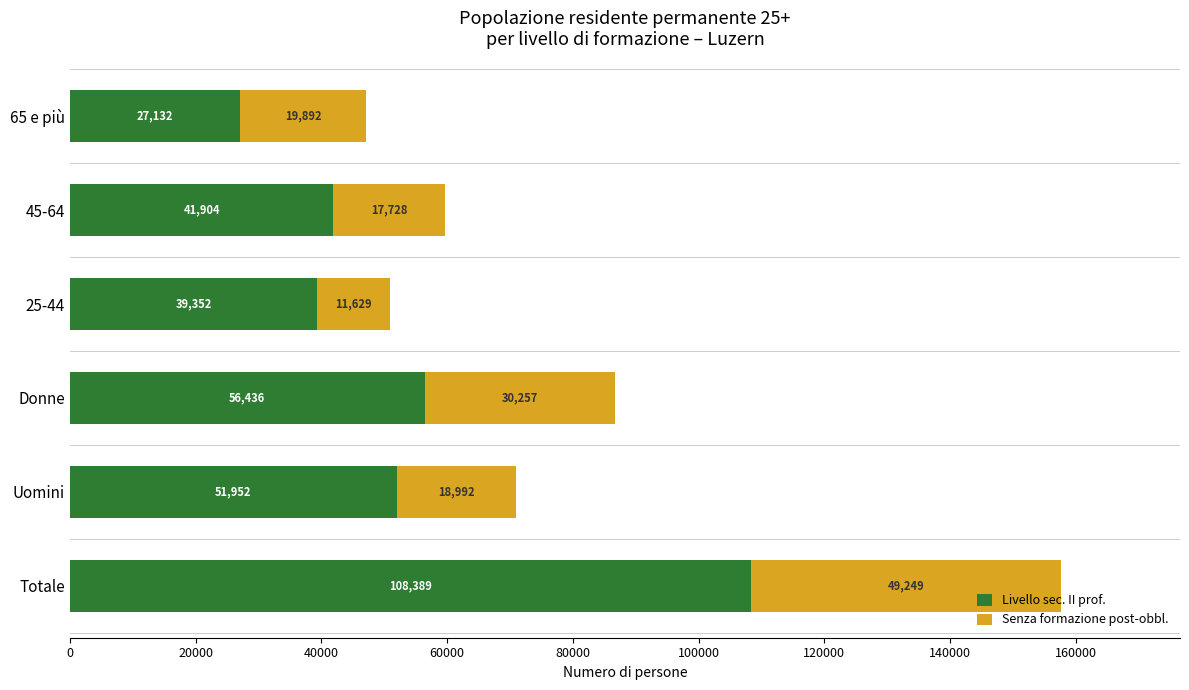

Which category has the highest value in the Livello sec. II prof. series?

Totale